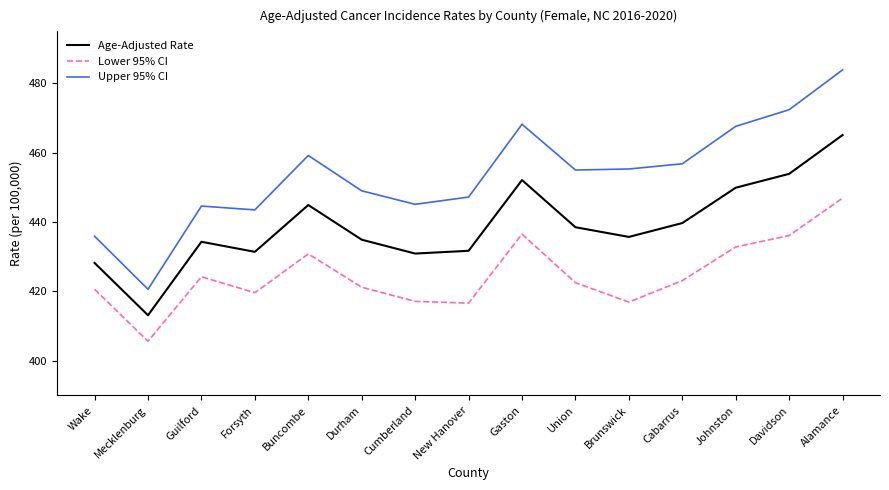

Which series has the largest total across all categories?

Upper 95% CI